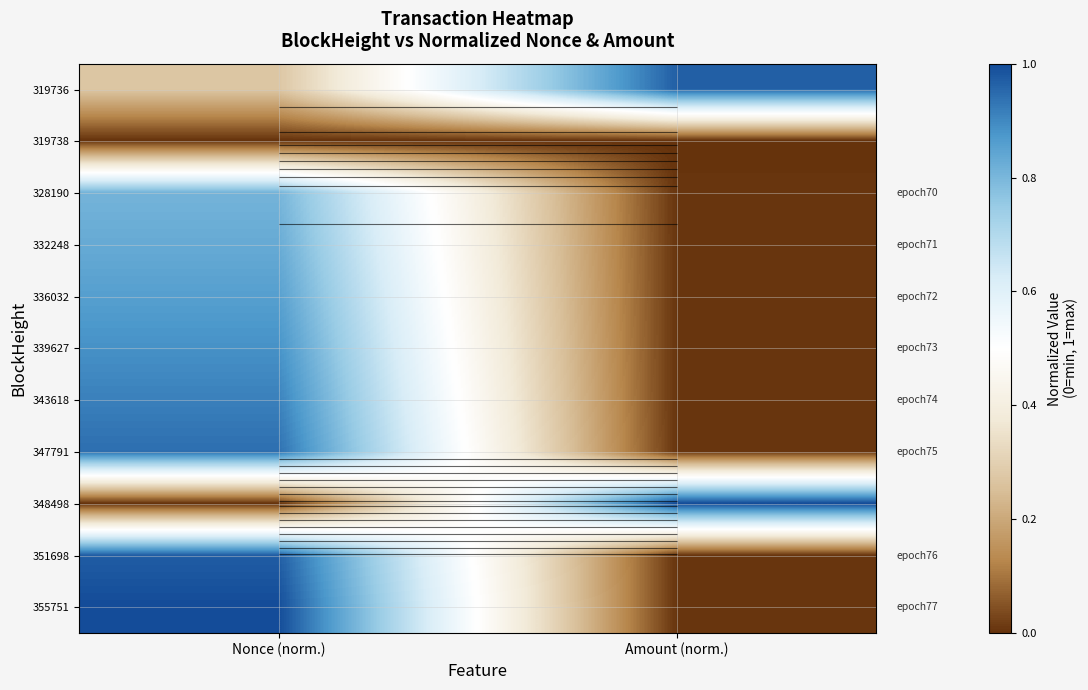

What is the difference between the 355751 values at Nonce (norm.) and Amount (norm.)?

1.0